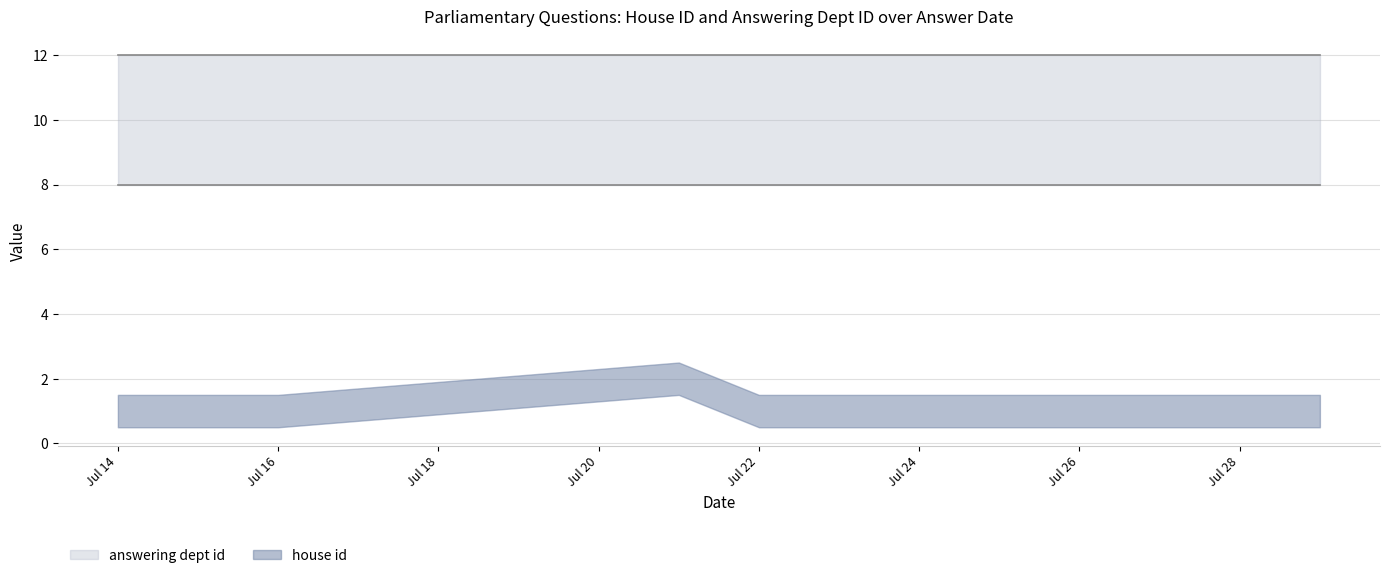

At how many categories does at least one series exceed 8?

10